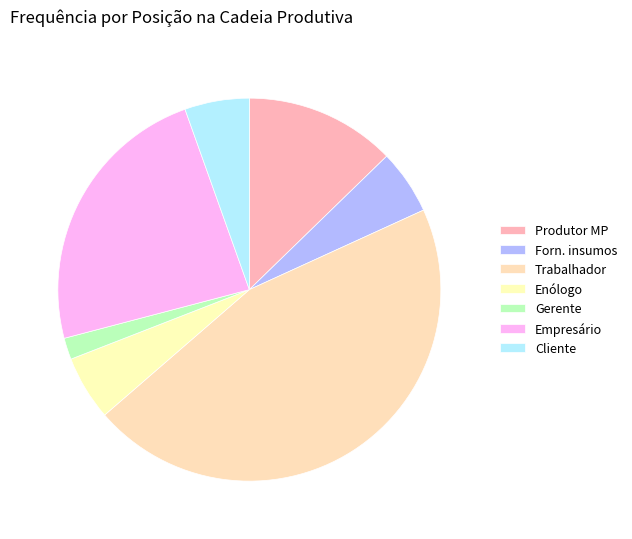

True or false: Cliente accounts for 1% of the total.

False